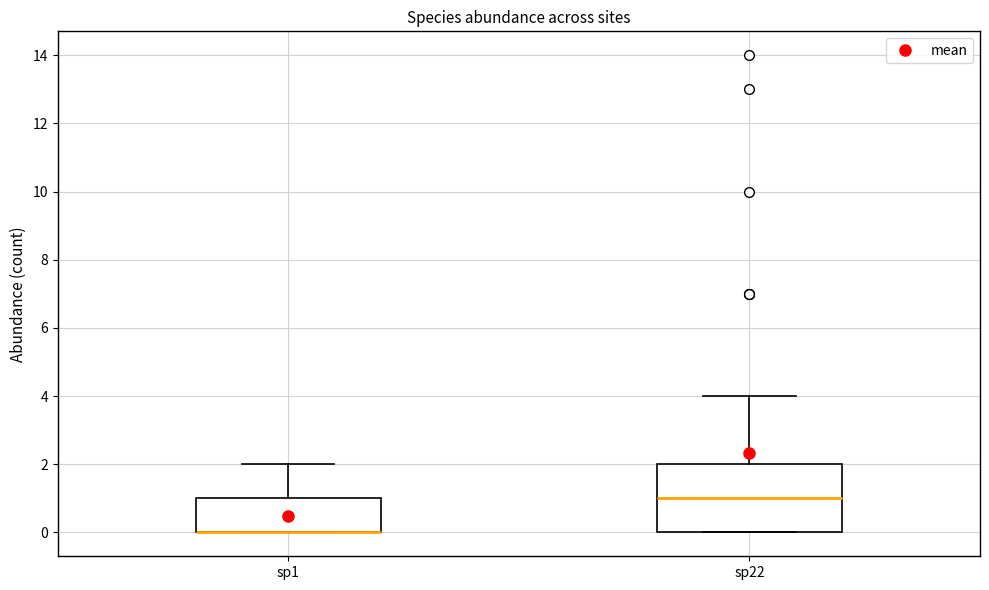

Where does the upper whisker of the box for sp22 end on the y-axis? The values are not printed on the chart, so give them approximately, as read against the axis.

4